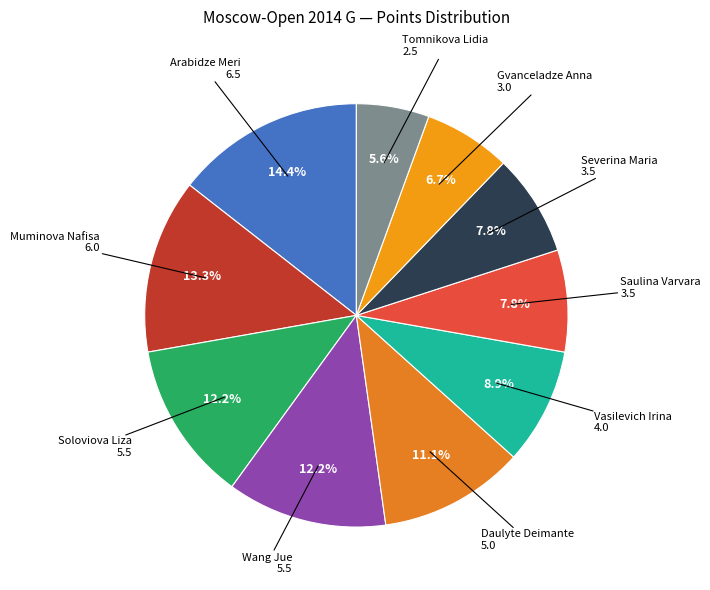

What is the largest slice in the pie chart?

Arabidze Meri